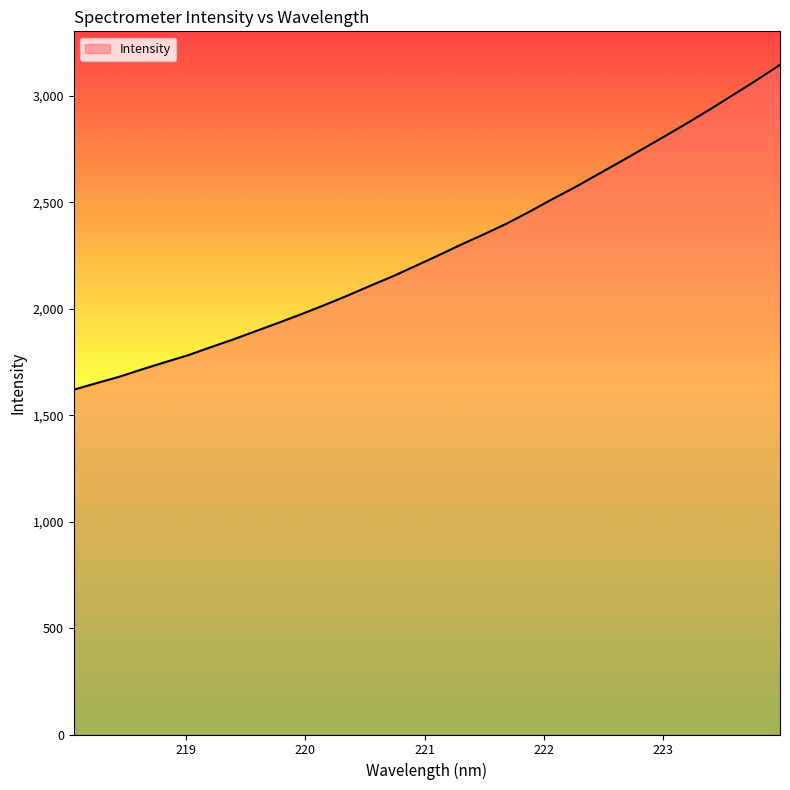

What is the smallest value displayed?

1620.0